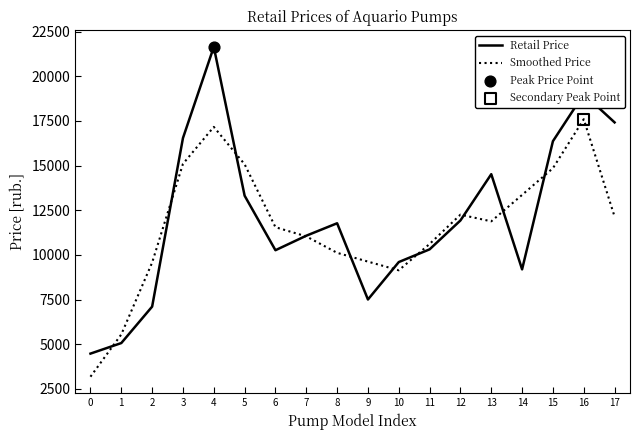

What is the spread (max minus min) of values at 5?

1759.7